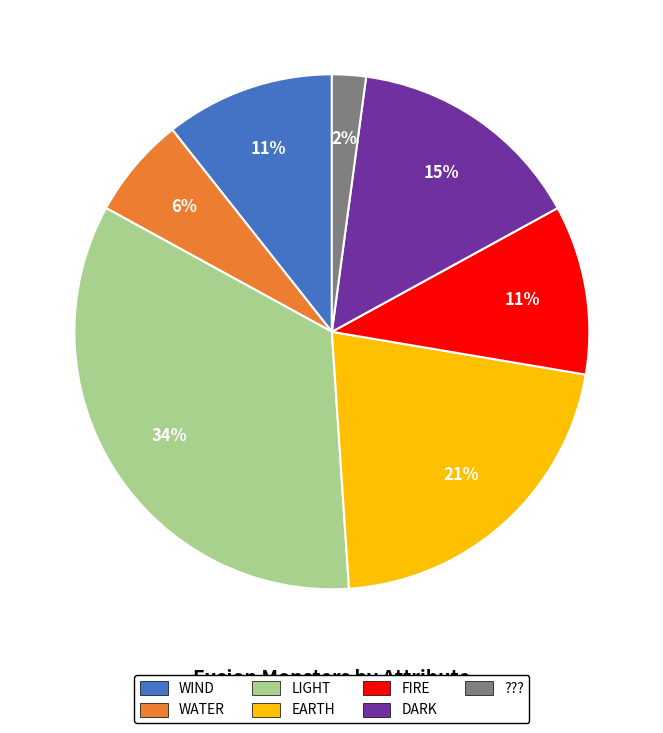

Does FIRE account for over 50% of the chart?

No